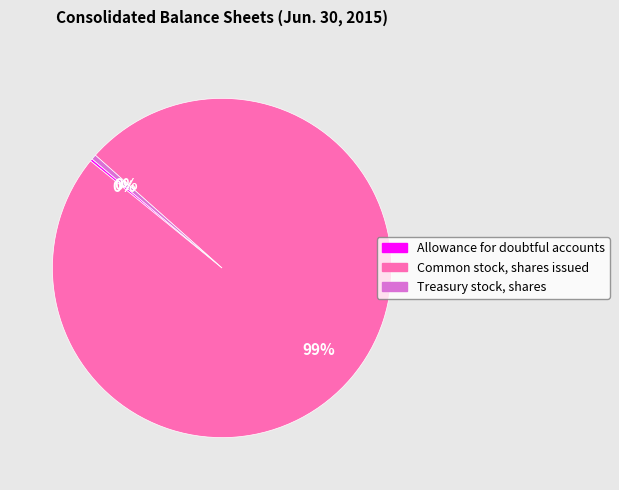

Does Treasury stock, shares represent more than half of the total?

No